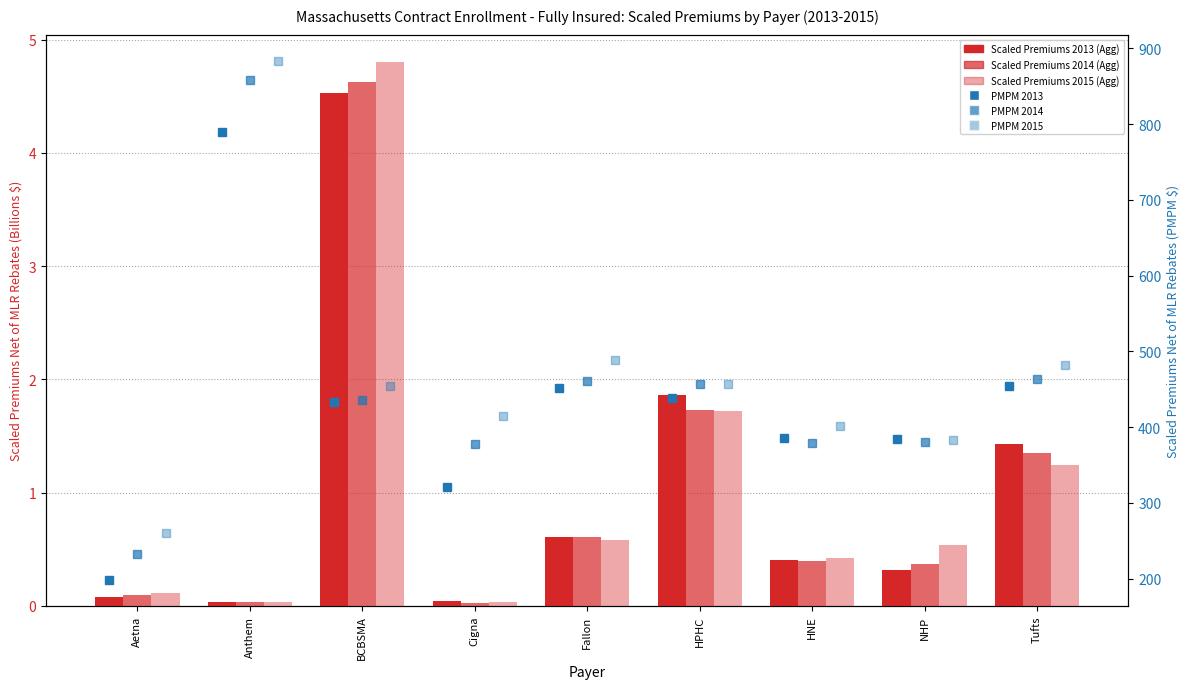

Does the chart contain stacked bars?

No